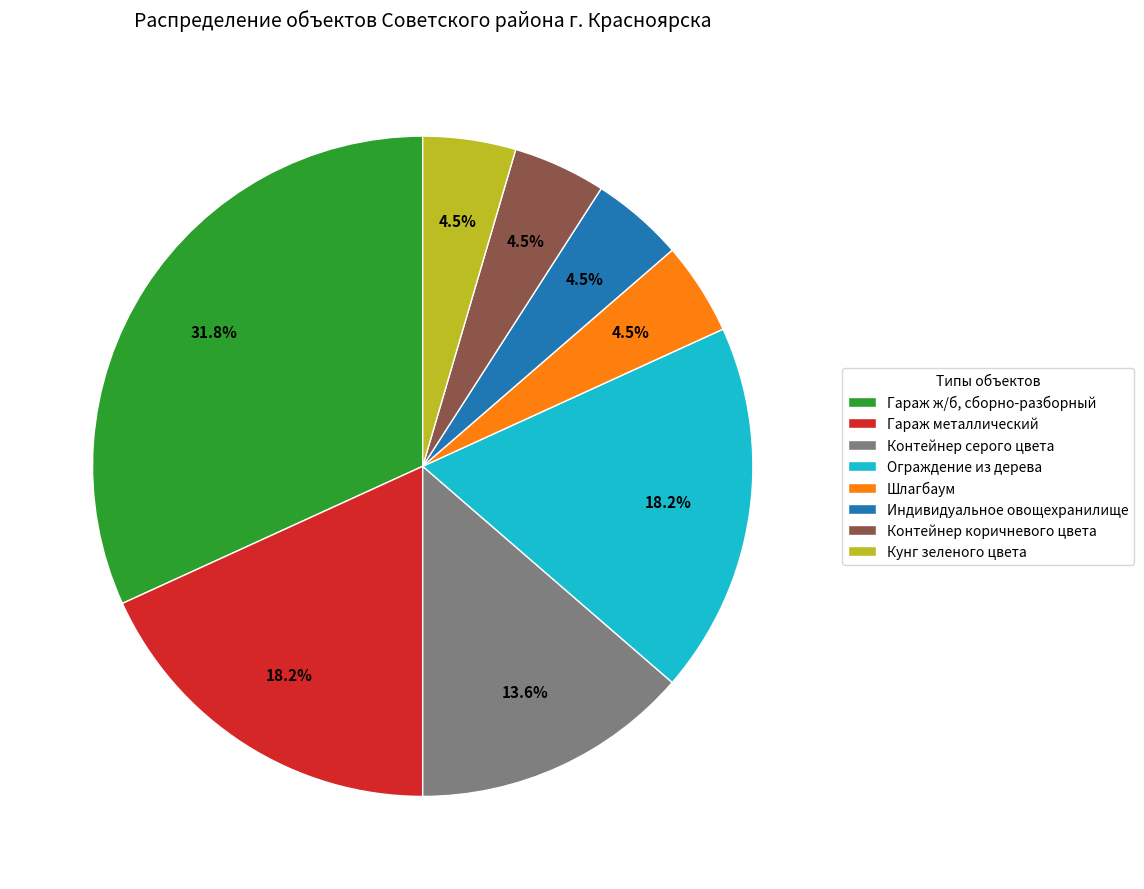

Between Контейнер серого цвета and Гараж ж/б, сборно-разборный, which is larger?

Гараж ж/б, сборно-разборный